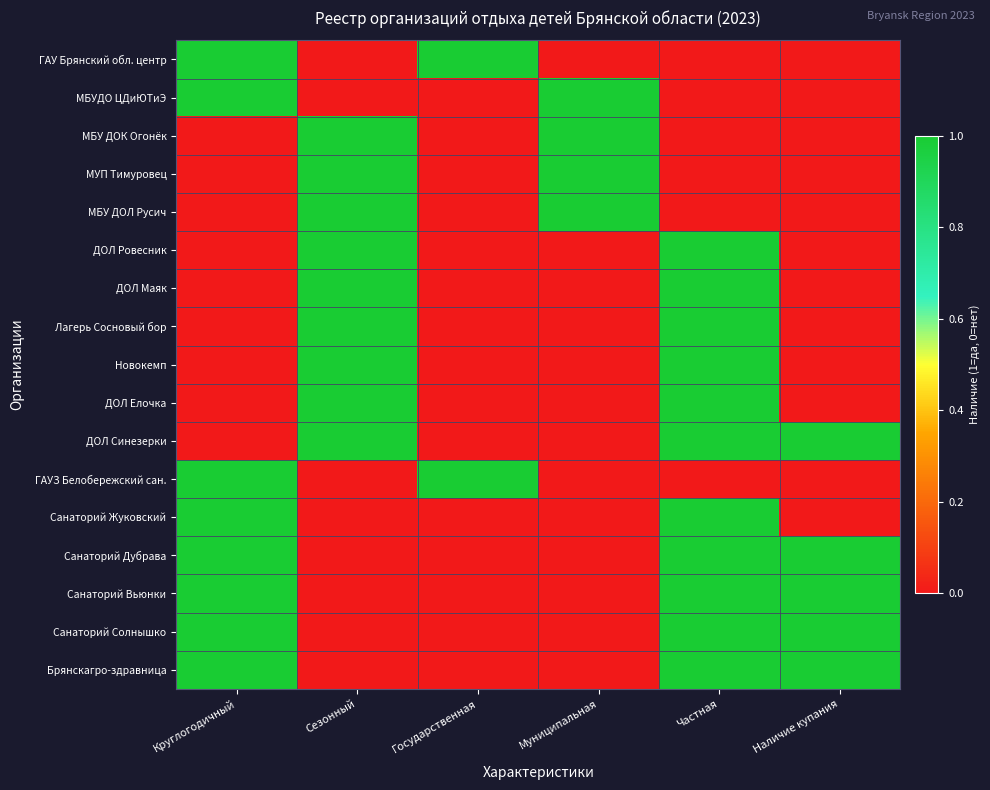

At which category does the chart reach its minimum across all series?

Сезонный